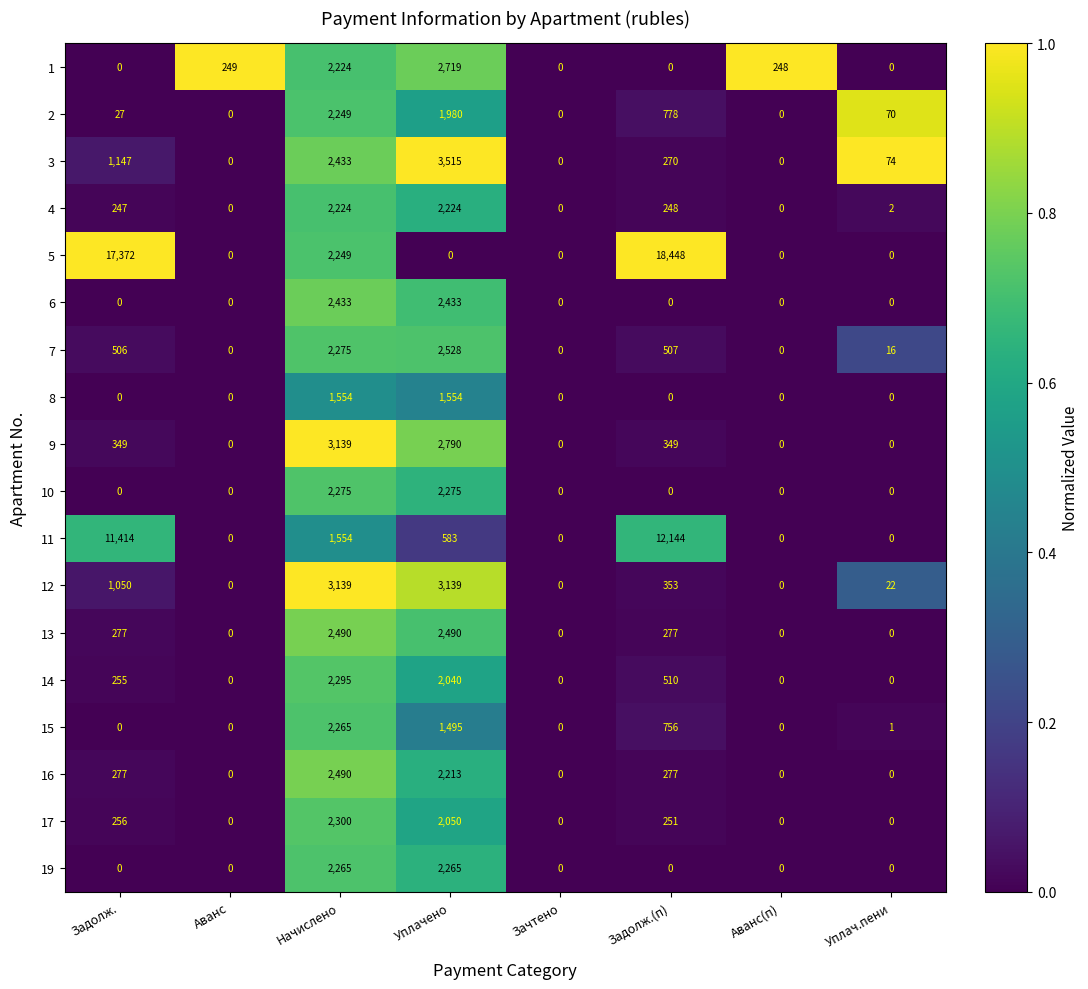

What is the spread (max minus min) of values at Уплачено?

3515